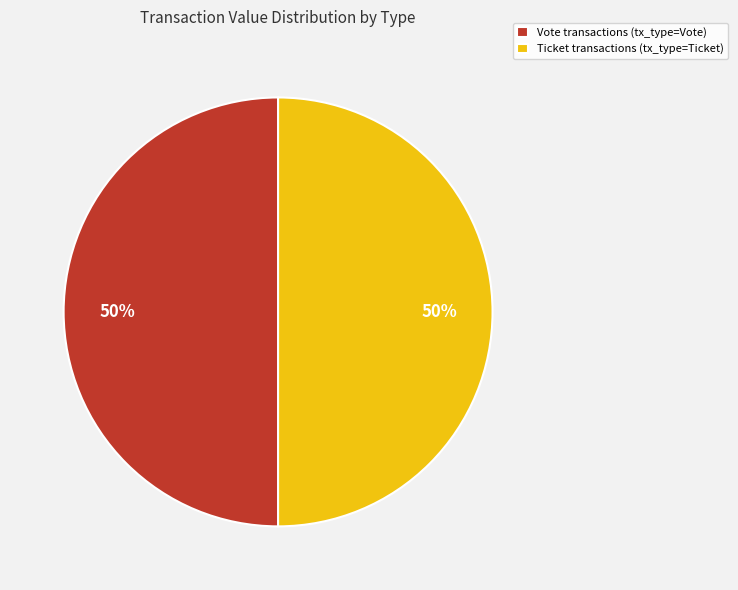

To the nearest percent, what is the combined percentage of Vote and Ticket?

100%